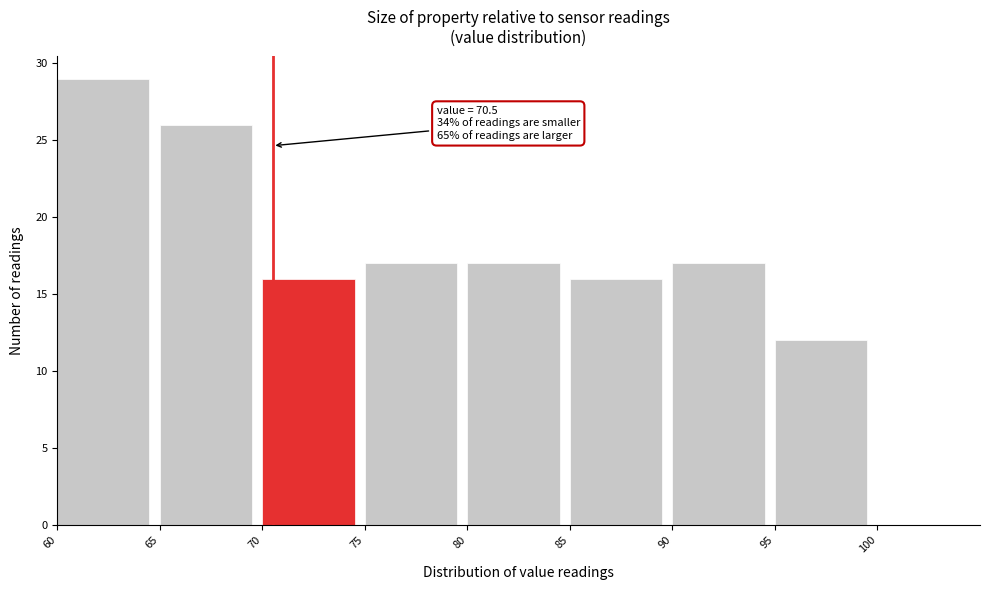

Which range on the x-axis has the tallest bar?

60 to 65